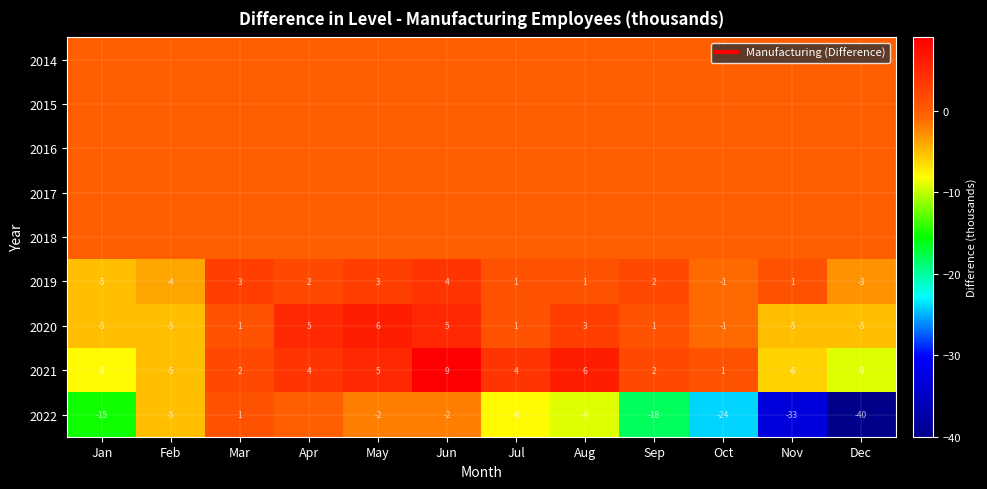

The value of 2019 at May is 5. True or false?

False